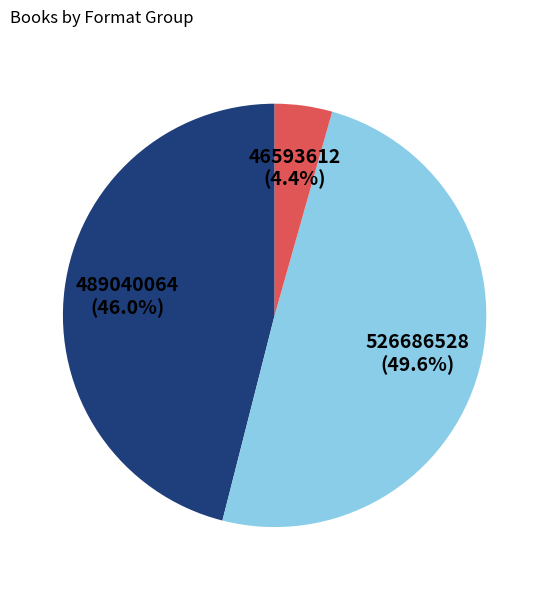

Does any single category account for the majority?

No